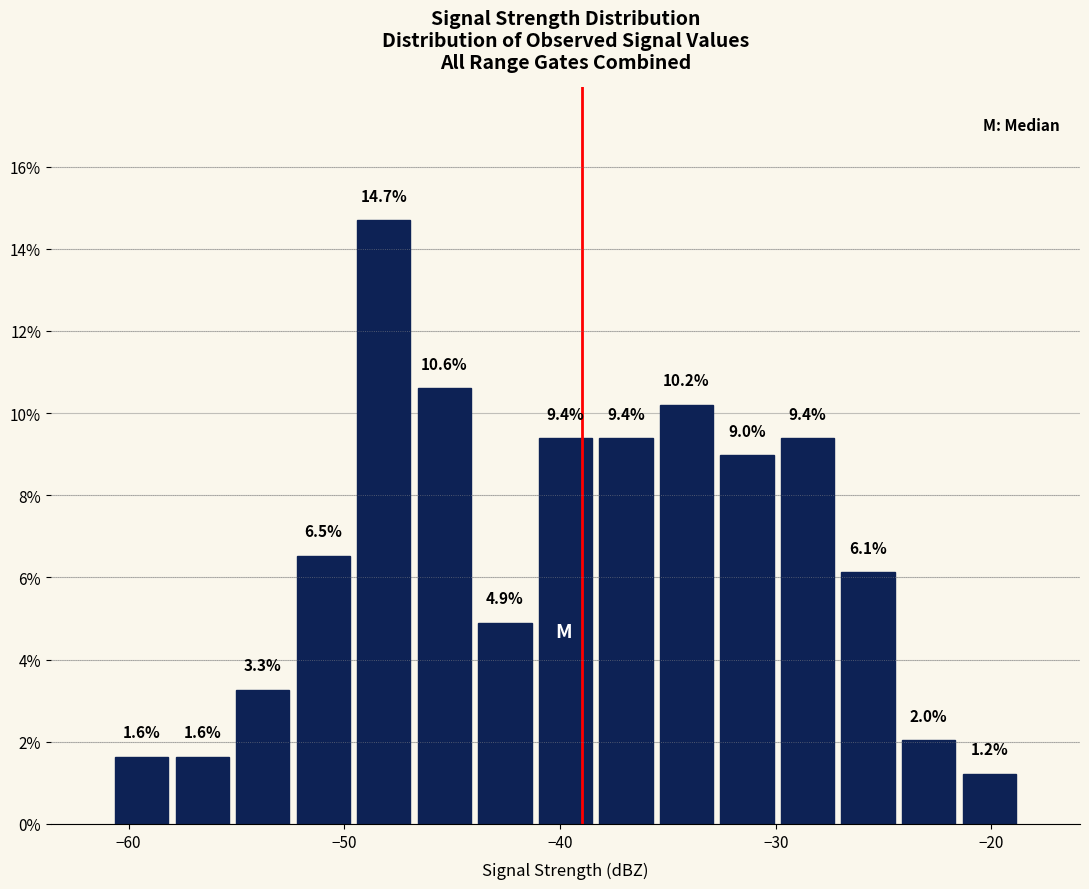

Read against the x-axis, roughly where is the centre of the tallest bar?

-48